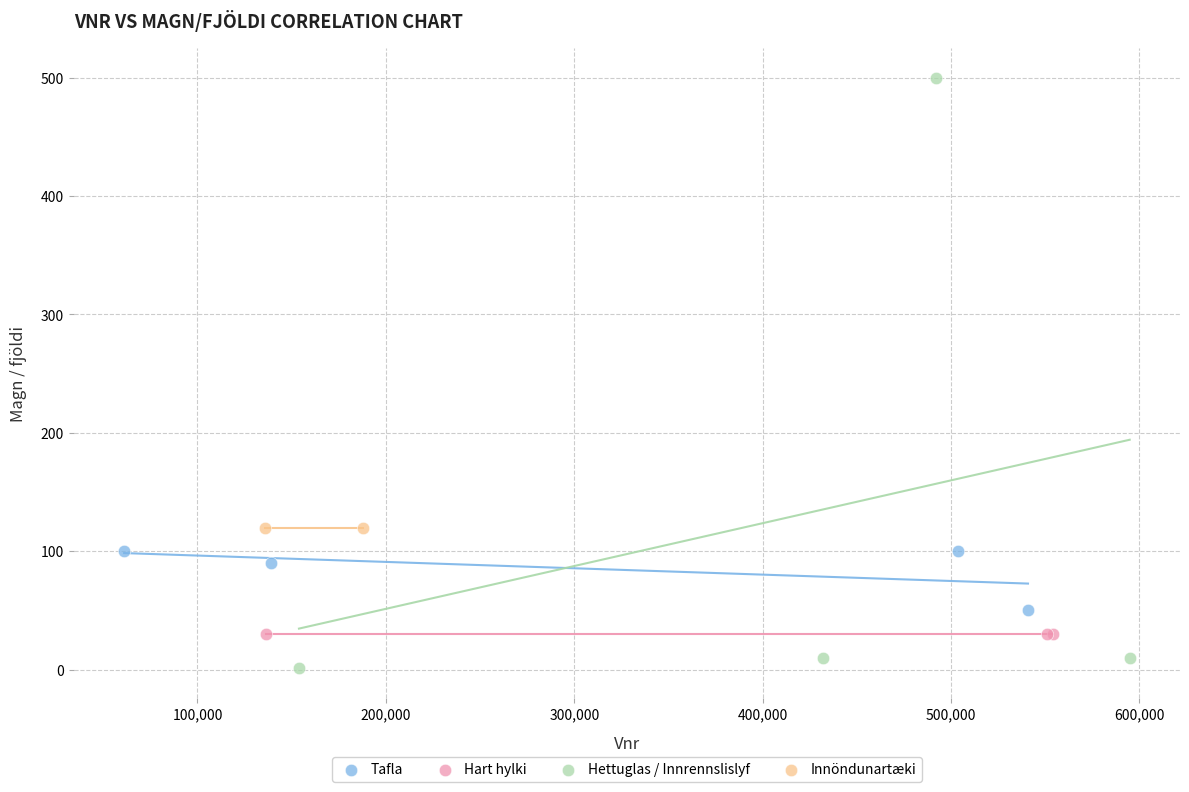

What are all the series names shown in the legend?

Tafla, Hart hylki, Hettuglas / Innrennslislyf, Innöndunartæki